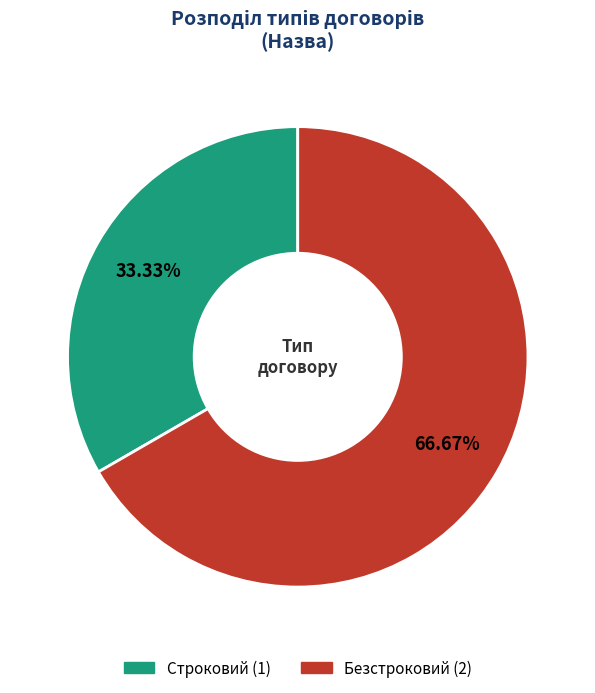

To the nearest percent, what percentage of the pie is Безстроковий?

67%